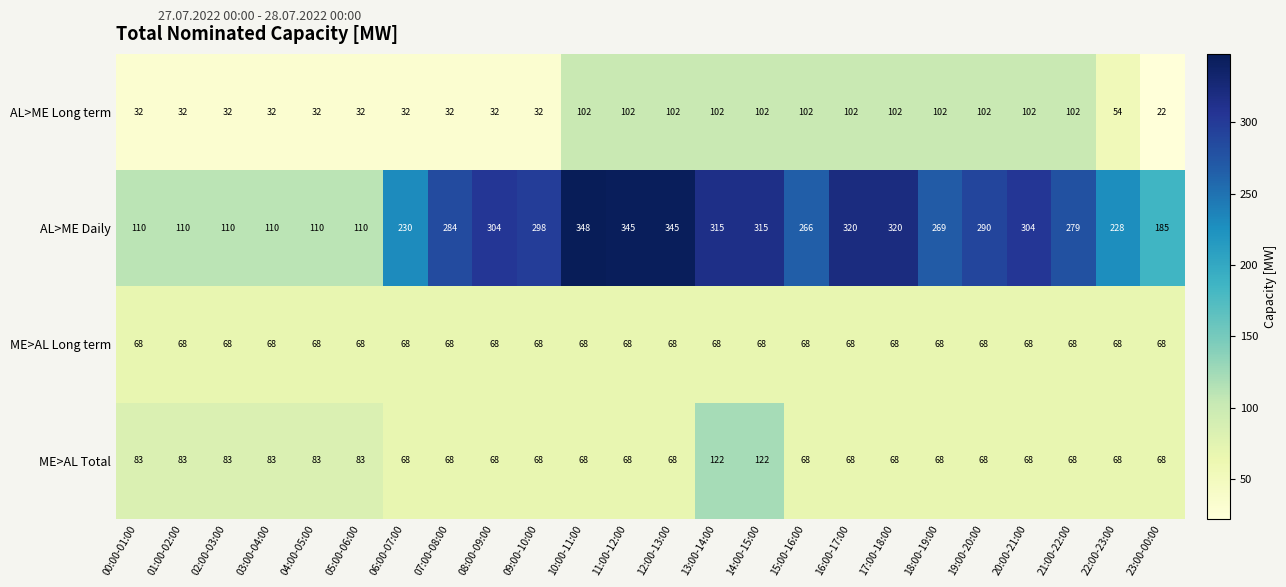

Is it true that AL>ME Daily equals 331 at 23:00-00:00?

False